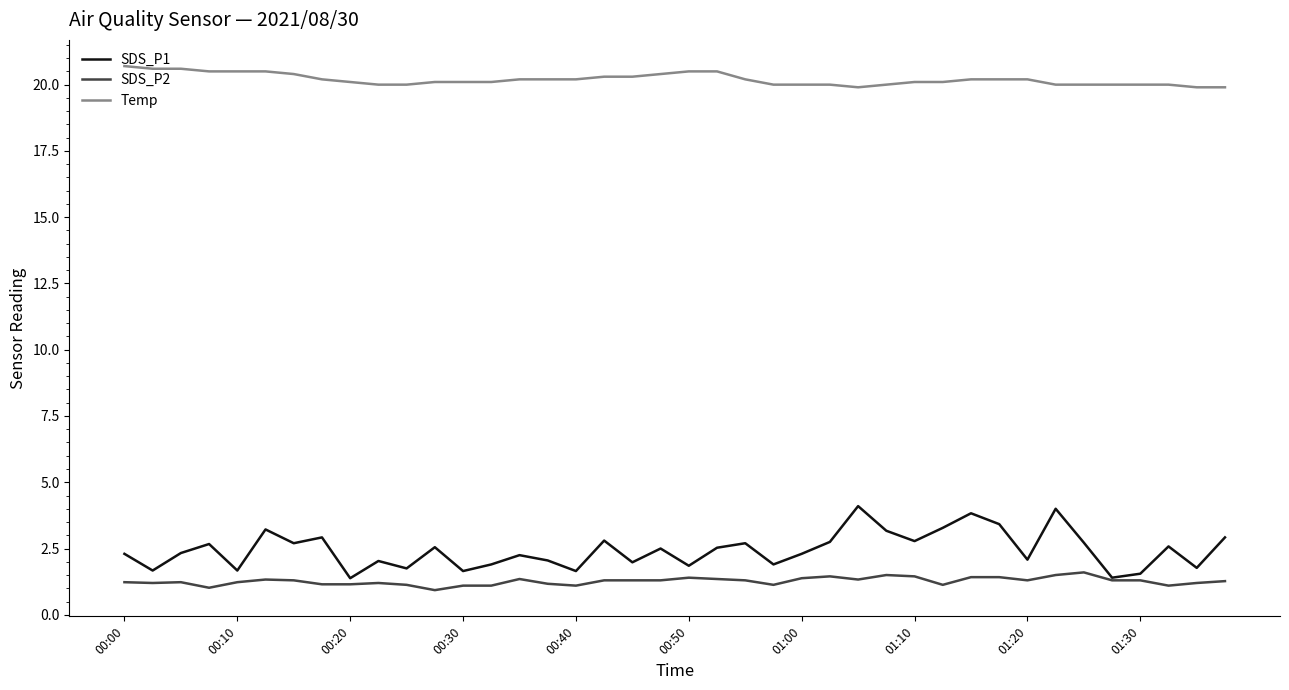

True or false: Temp and SDS_P1 intersect in this chart.

False